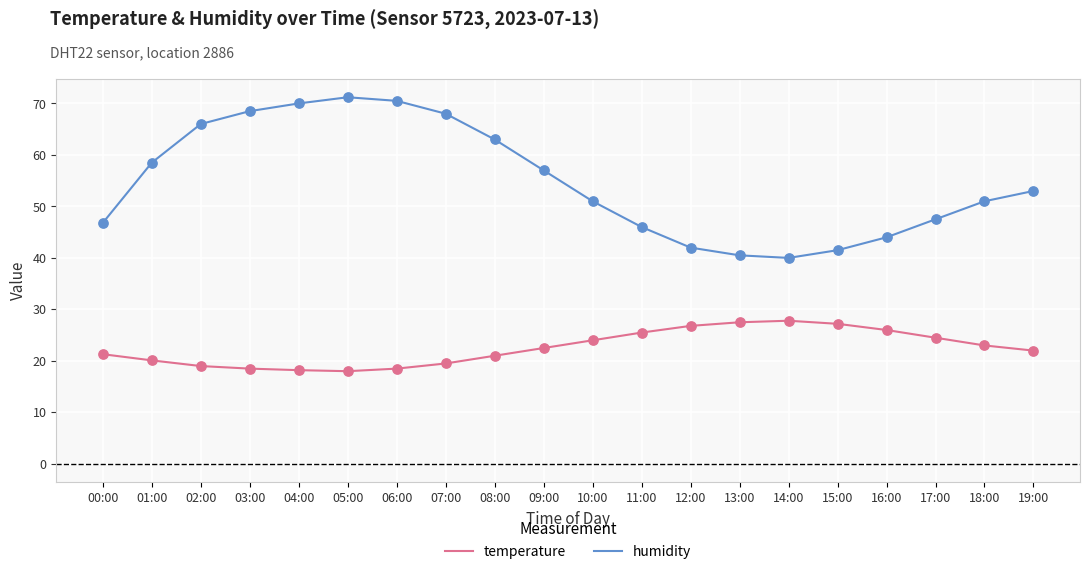

What are all the series names shown in the legend?

temperature, humidity